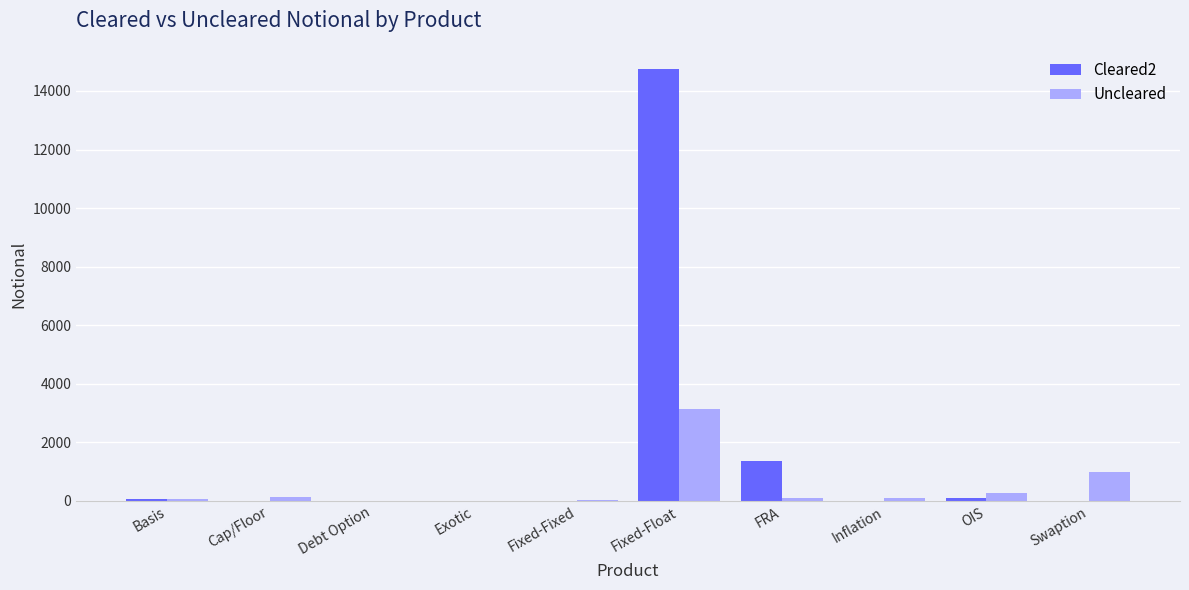

How many categories are shown in the chart?

10